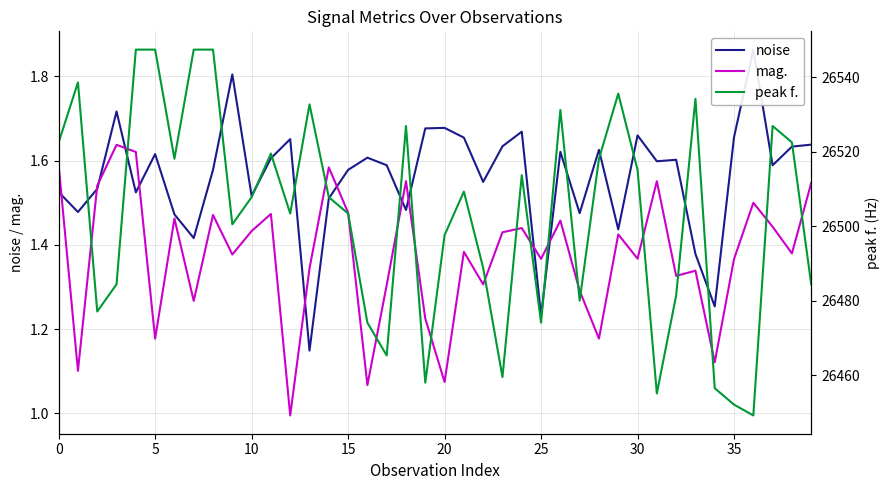

True or false: mag. and peak f. intersect in this chart.

False